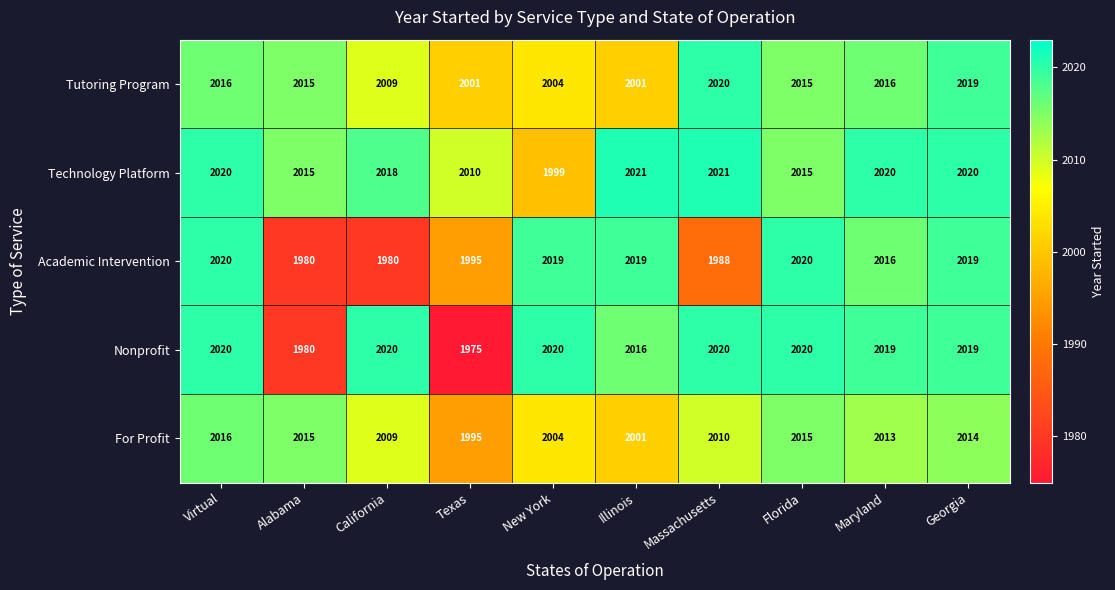

What is the smallest value displayed?

1975